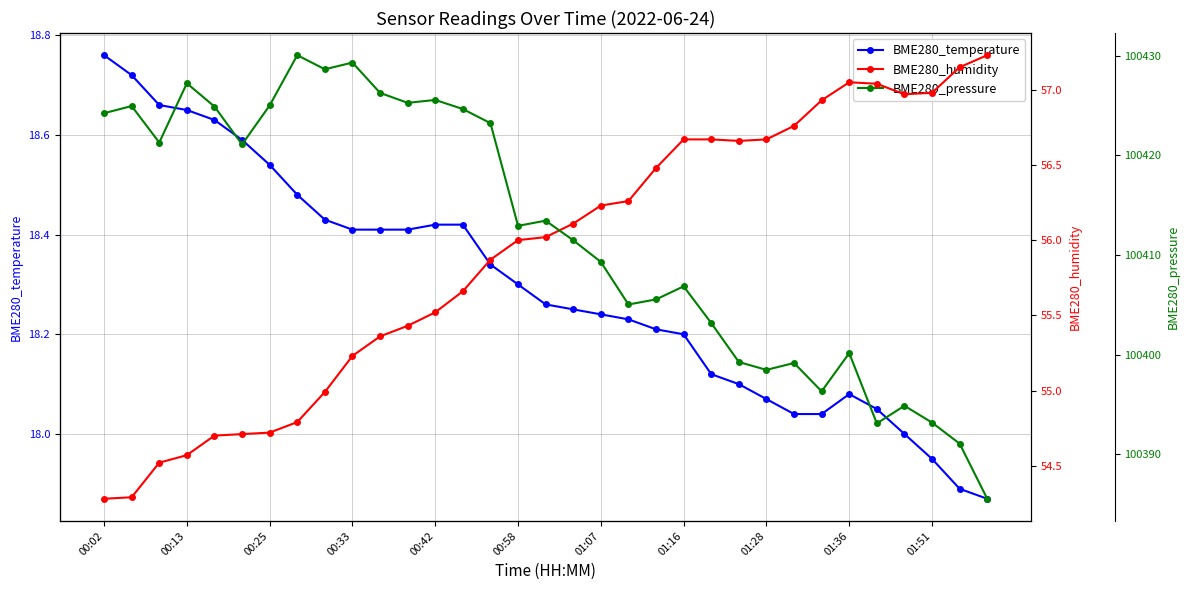

What is the approximate value of BME280_humidity at 14?

55.9